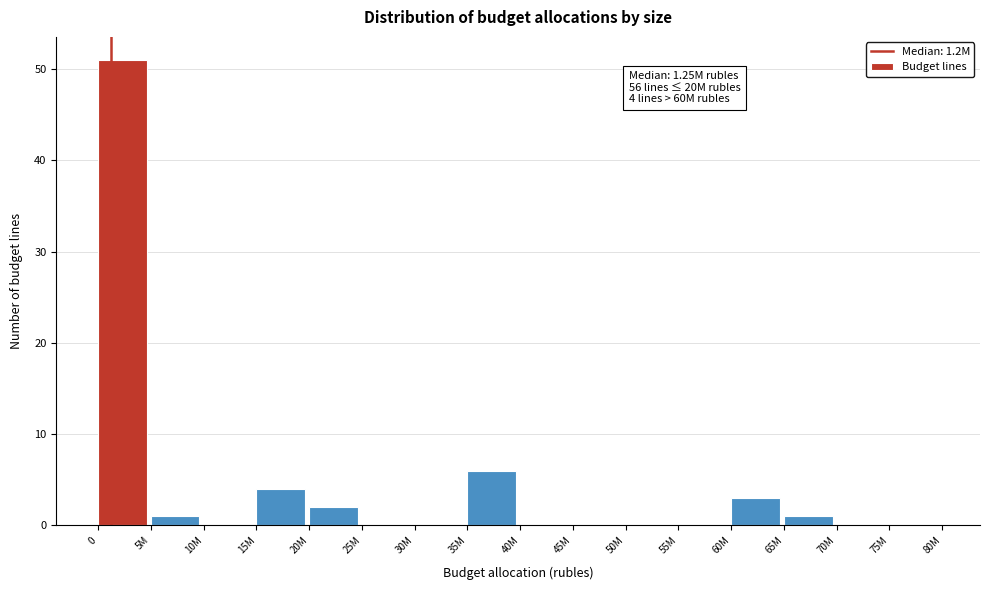

Reading left to right, extract all data points from this chart.

0=51	5M=1	10M=0	15M=4	20M=2	25M=0	30M=0	35M=6	40M=0	45M=0	50M=0	55M=0	60M=3	65M=1	70M=0	75M=0